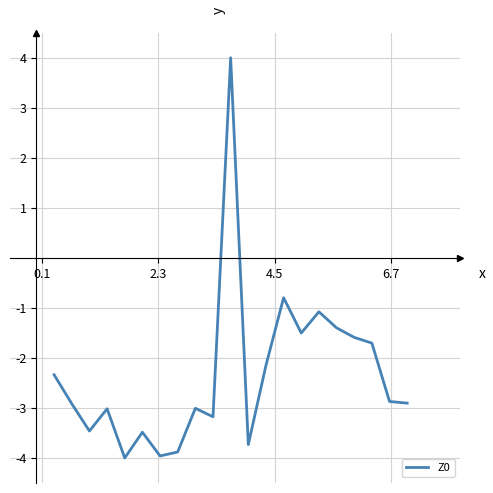

What is the smallest value displayed?

-4.0